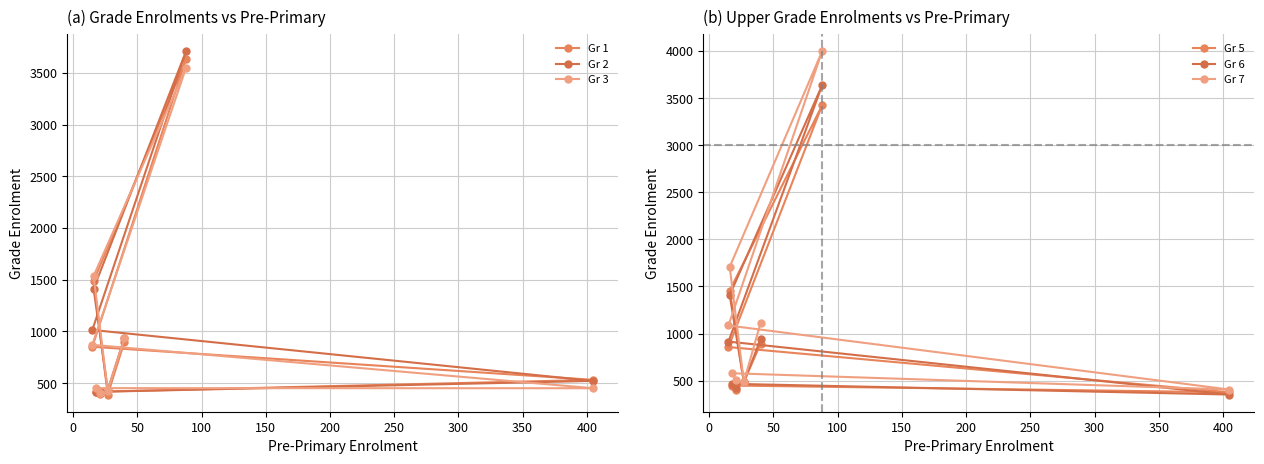

Is the value of Gr 6 at 100 greater than the value of Gr 5 at 250?

Yes